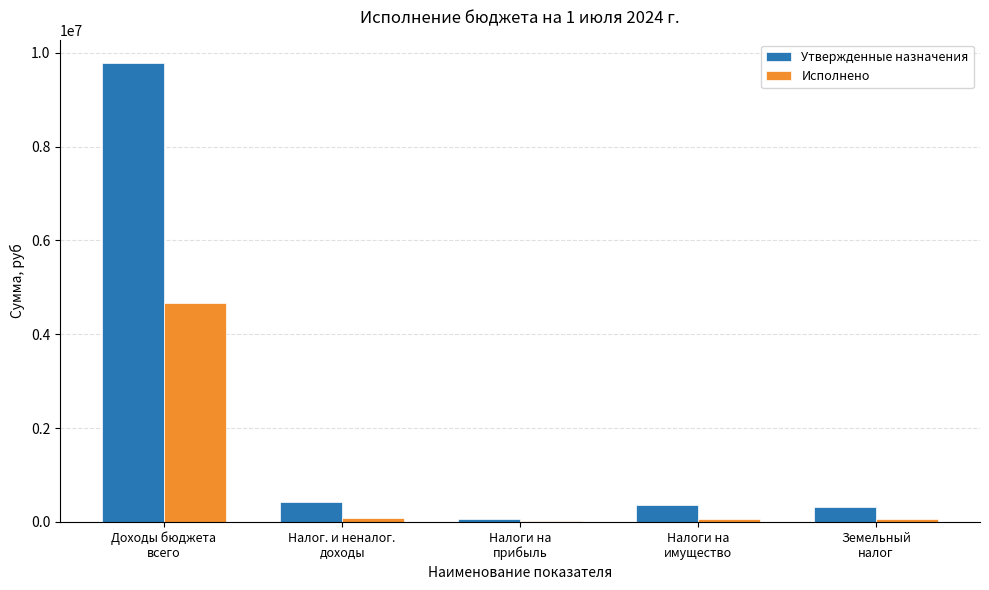

How many data points does each series have?

5